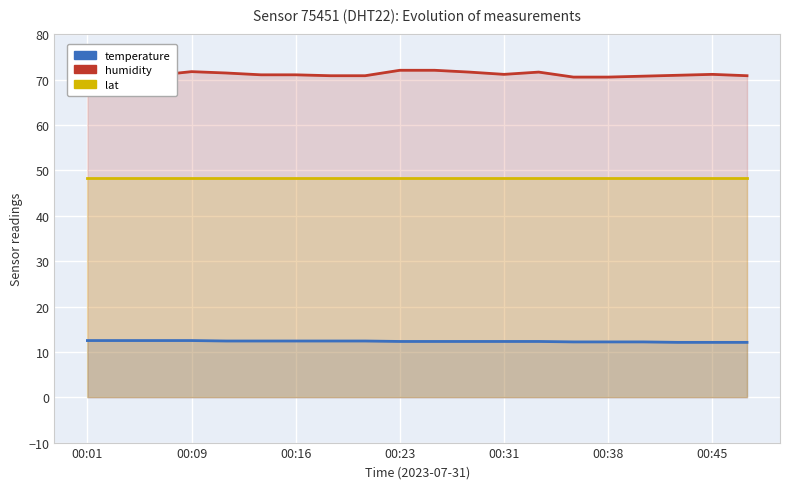

Which has a higher value, 8 or 10?

8